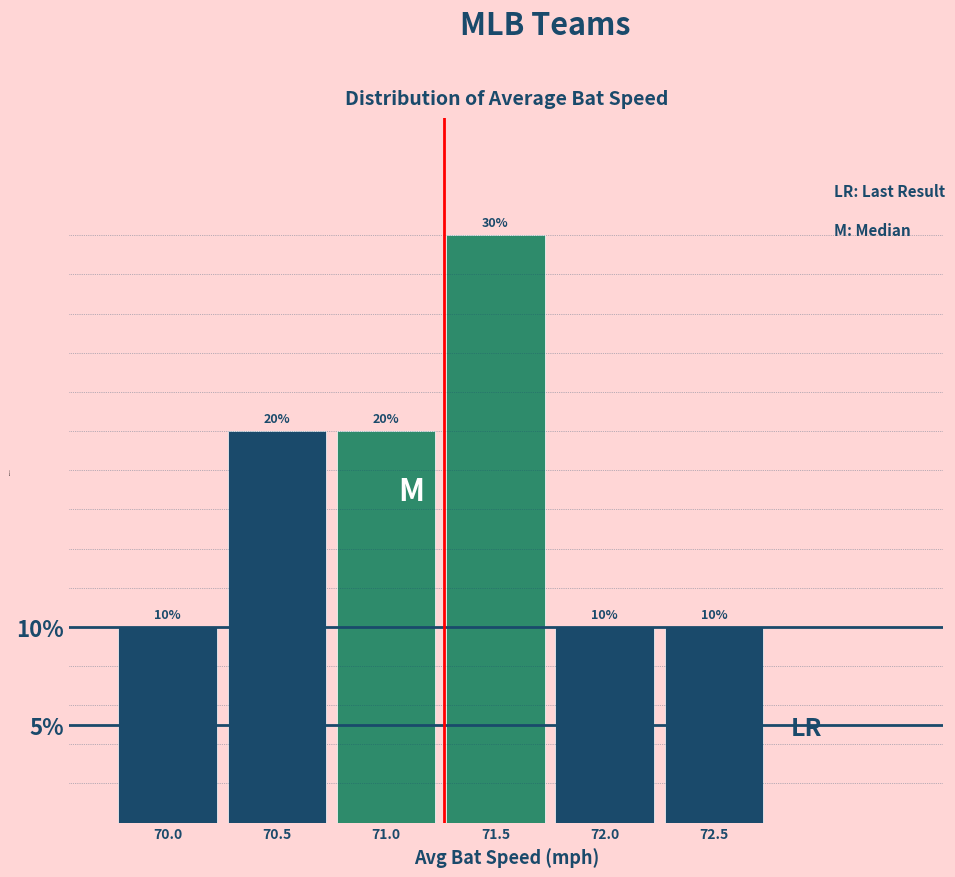

Reading right to left, extract all data points from this chart.

72.5=10	72.0=10	71.5=30	71.0=20	70.5=20	70.0=10